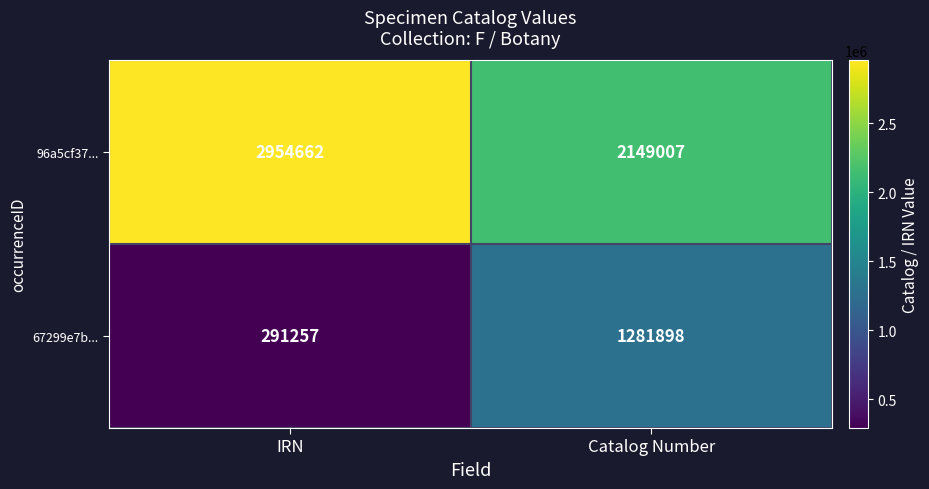

Which category has the lowest value in the 96a5cf37... series?

Catalog Number